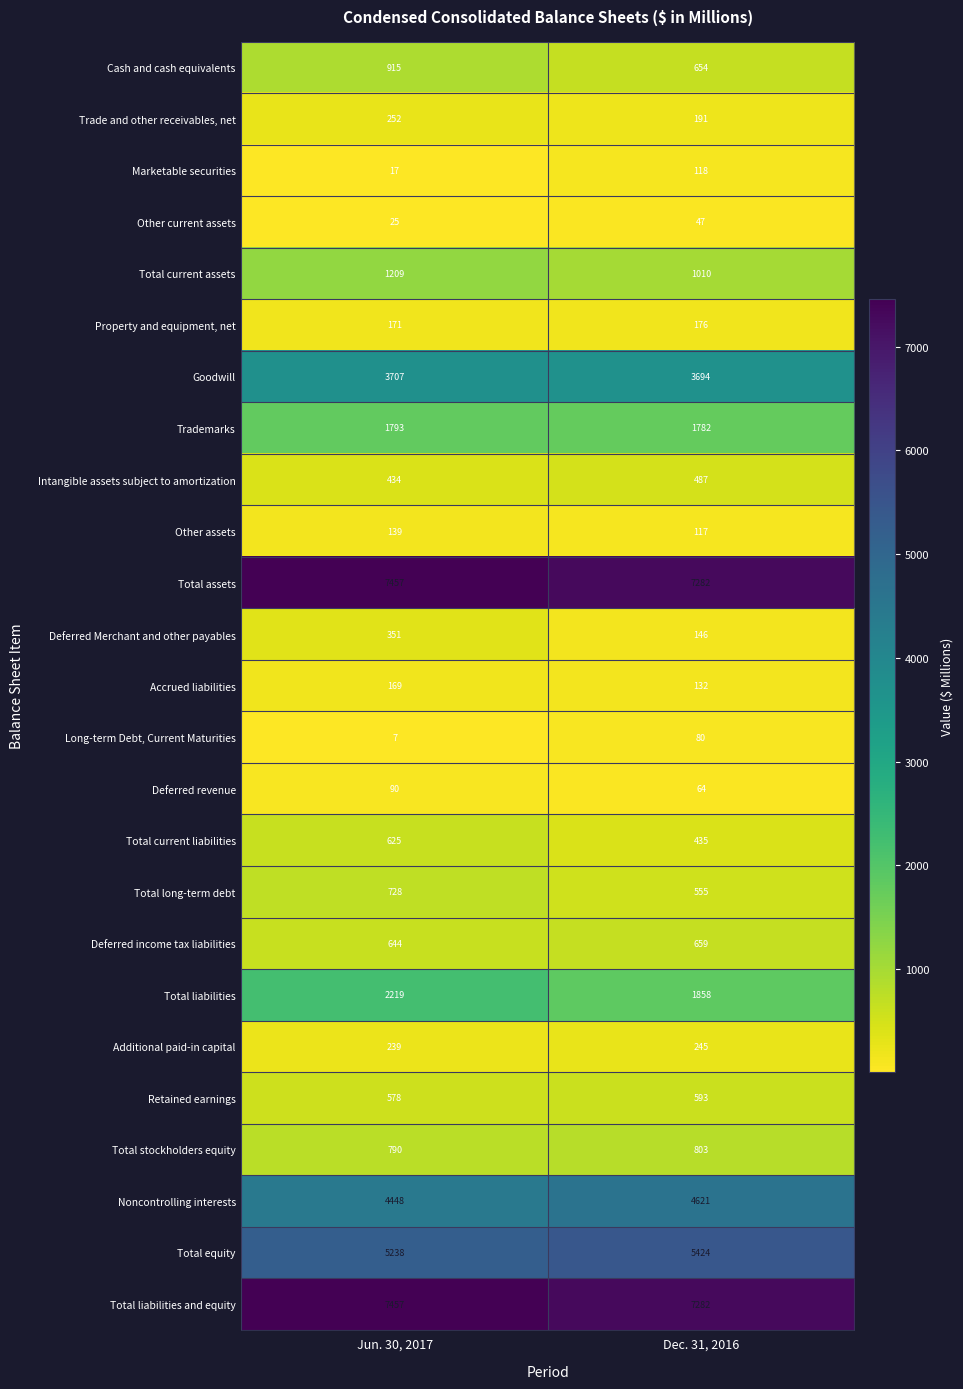

Which category has the highest value across all series?

Jun. 30, 2017